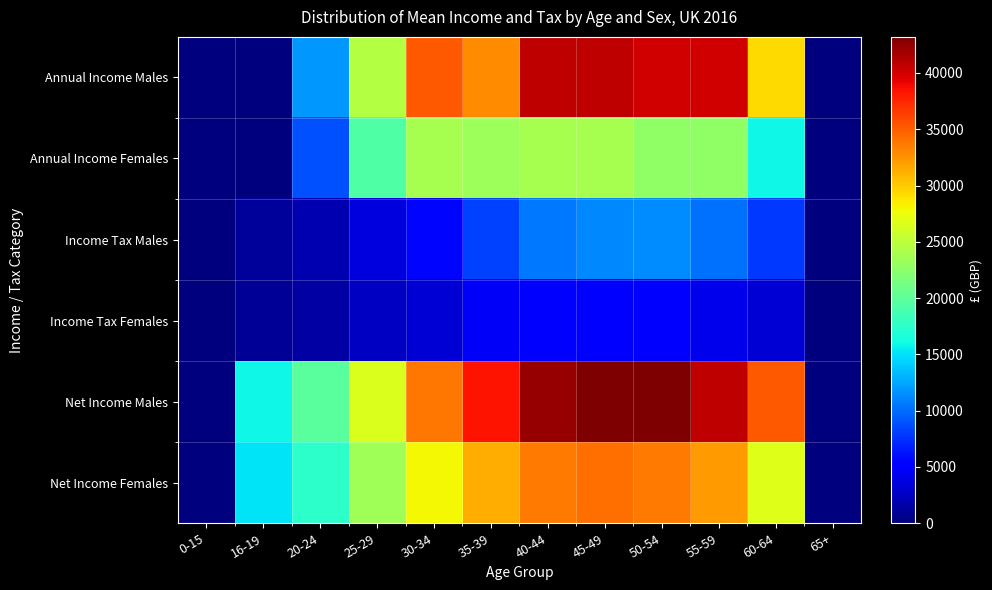

What is the difference between the highest and lowest values at 50-54?

38370